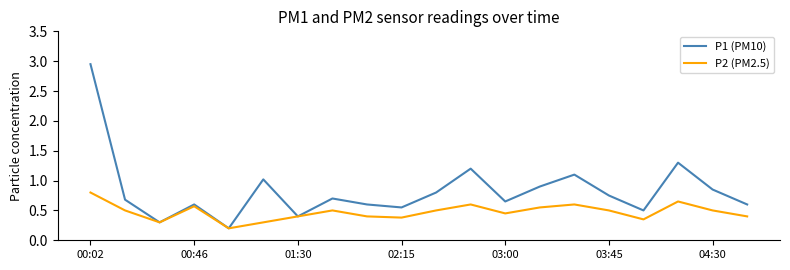

Rank the series by their average value, from lowest to highest.

P2 (PM2.5), P1 (PM10)